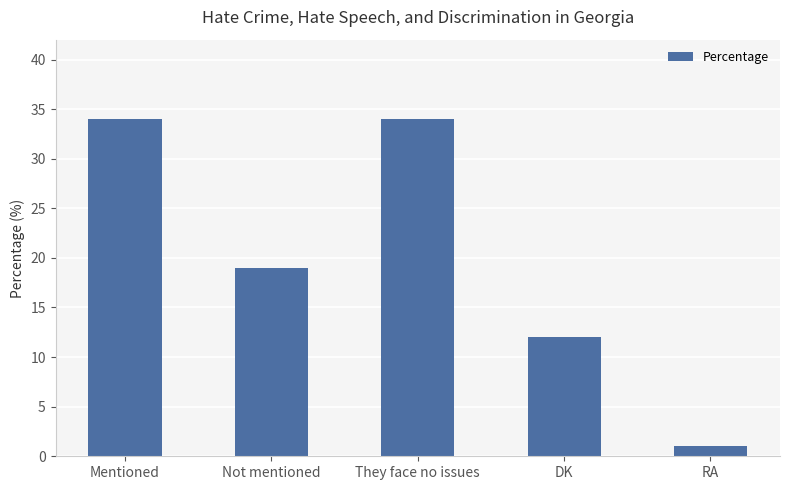

What is the sum of the values at DK and They face no issues?

46